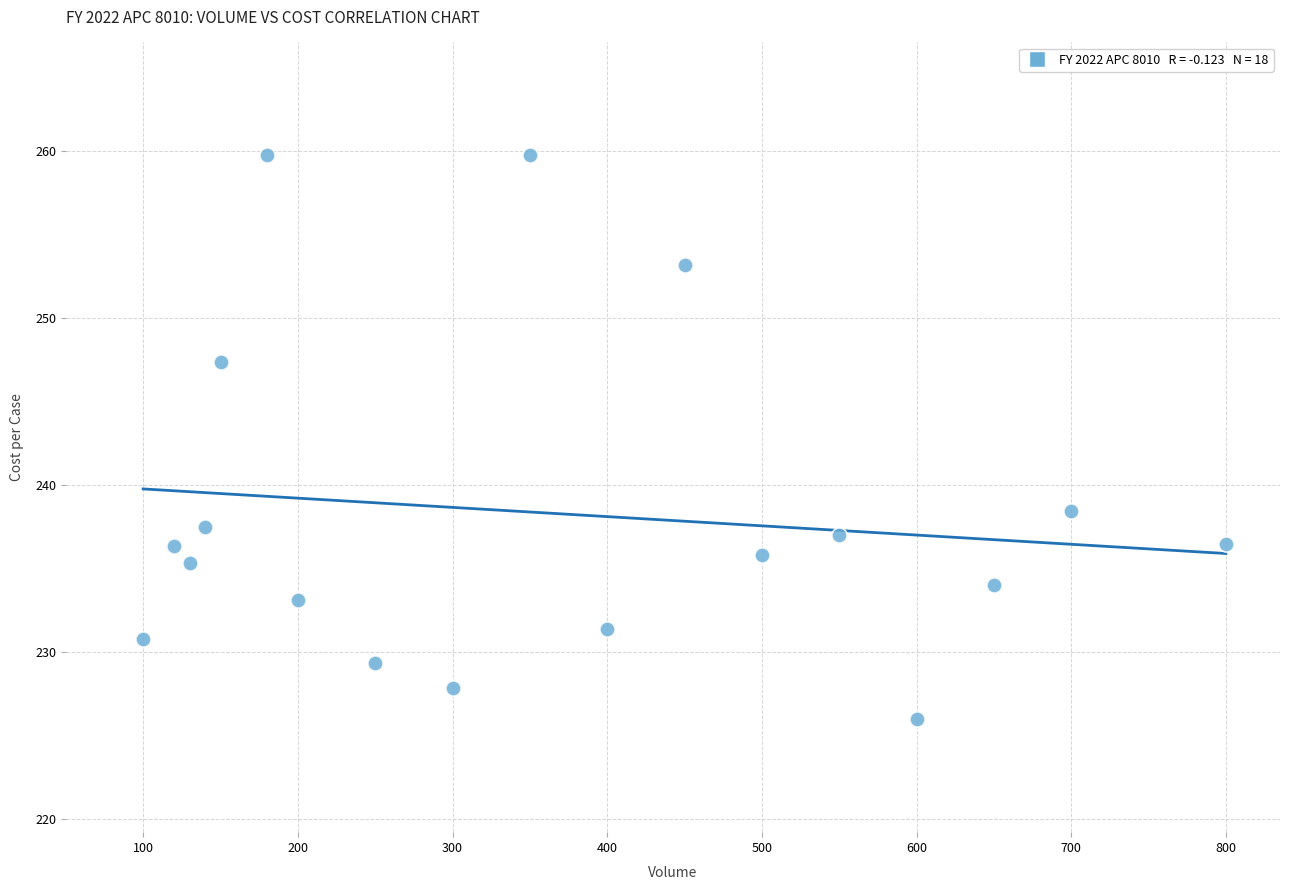

What Y value in the scatter plot is closest to 242?

238.5